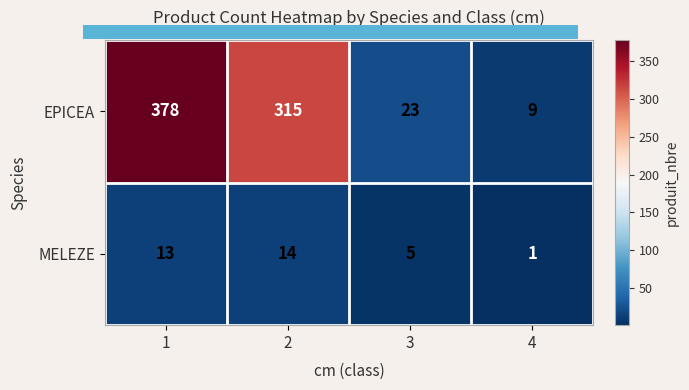

Which category has the lowest value in the MELEZE series?

4